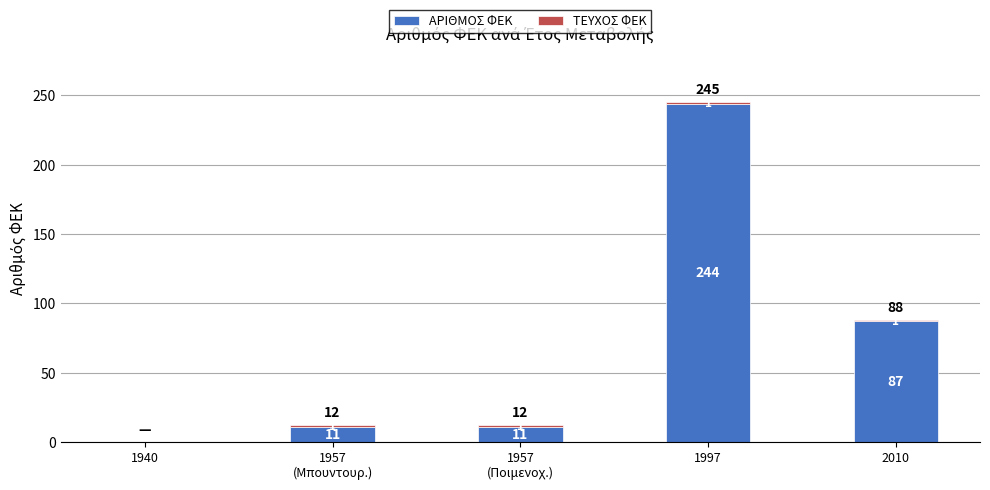

What is the maximum value for ΑΡΙΘΜΟΣ ΦΕΚ?

244